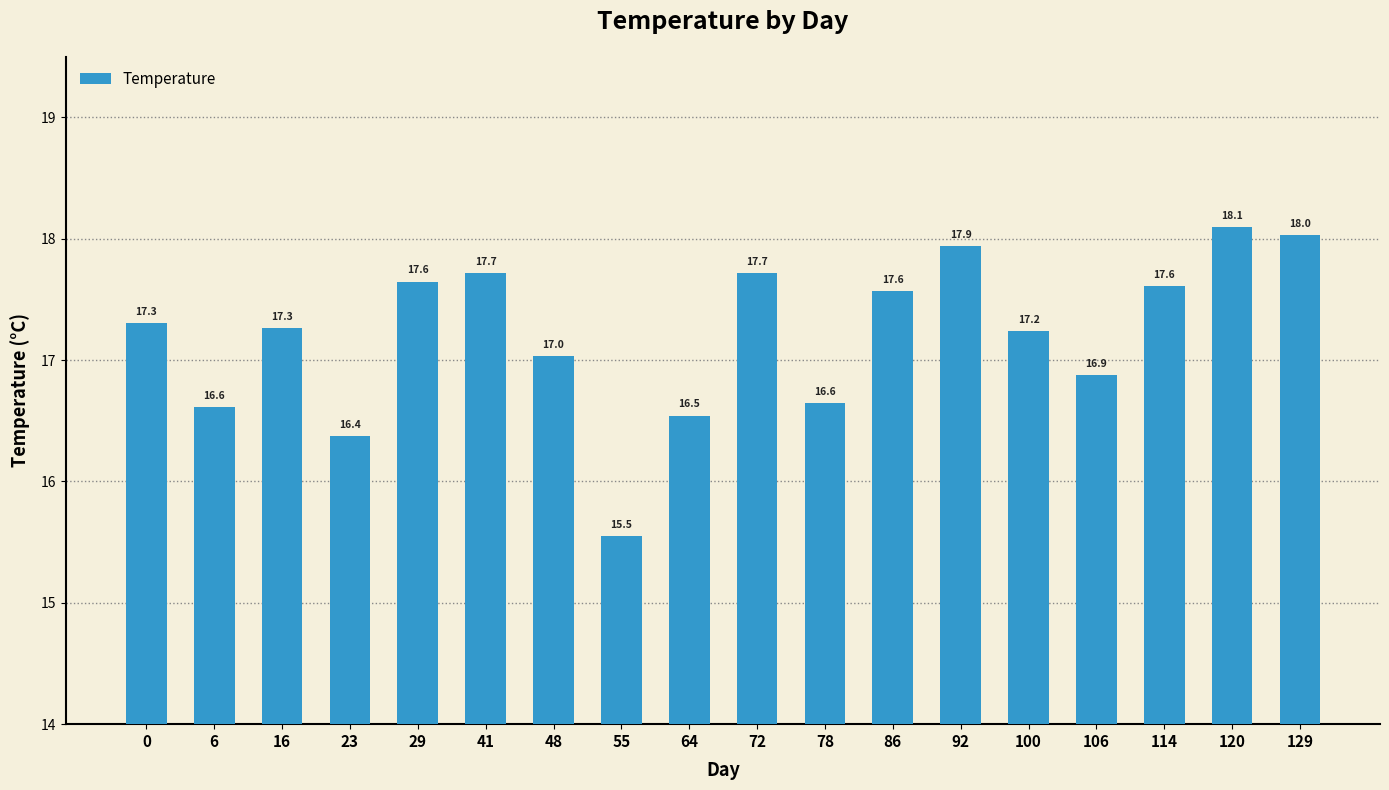

True or false: the data shows 6.9 at 92.

False